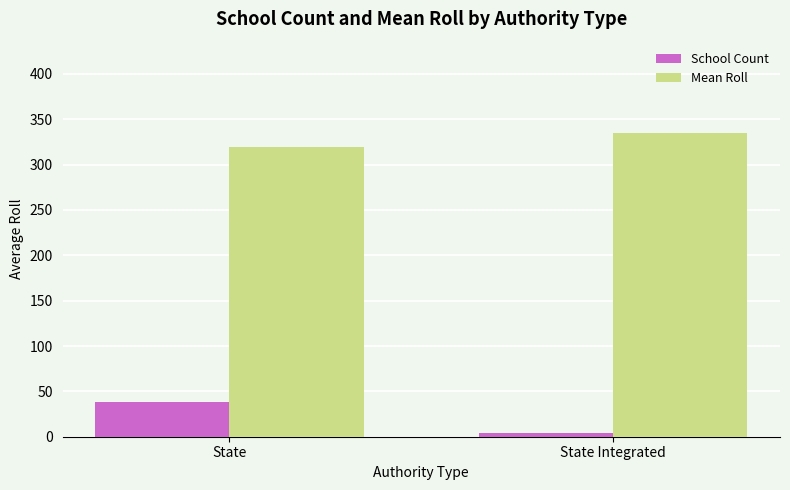

What is the difference between the maximum and minimum values in the School Count series?

34.0